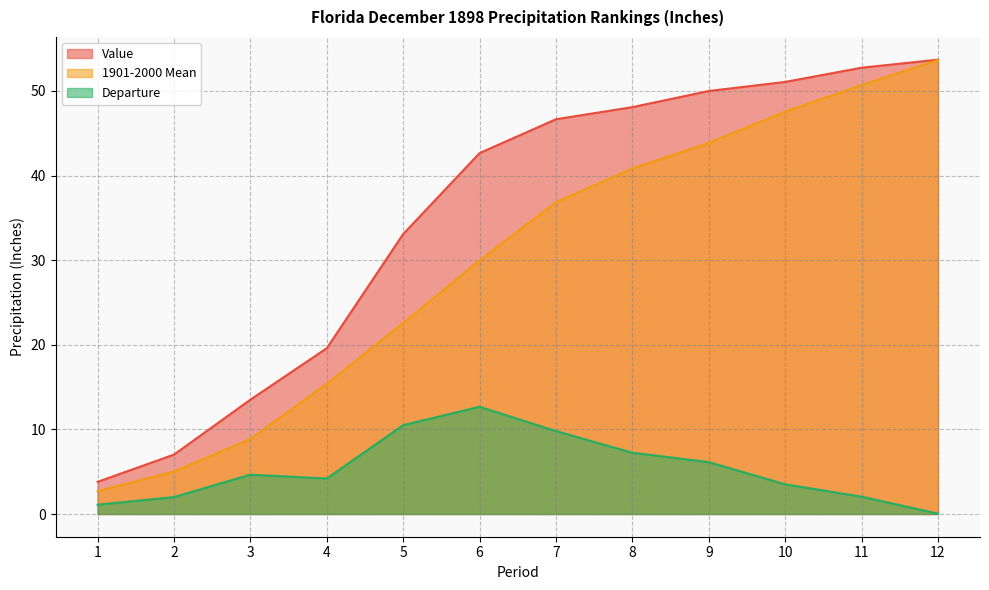

Is it true that 1901-2000 Mean equals 8.8 at 2?

False